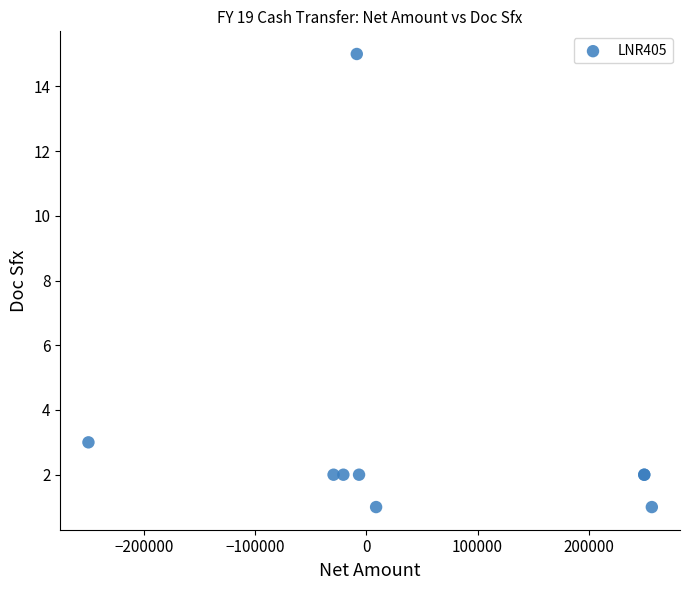

What Y value in the scatter plot is closest to 8?

3